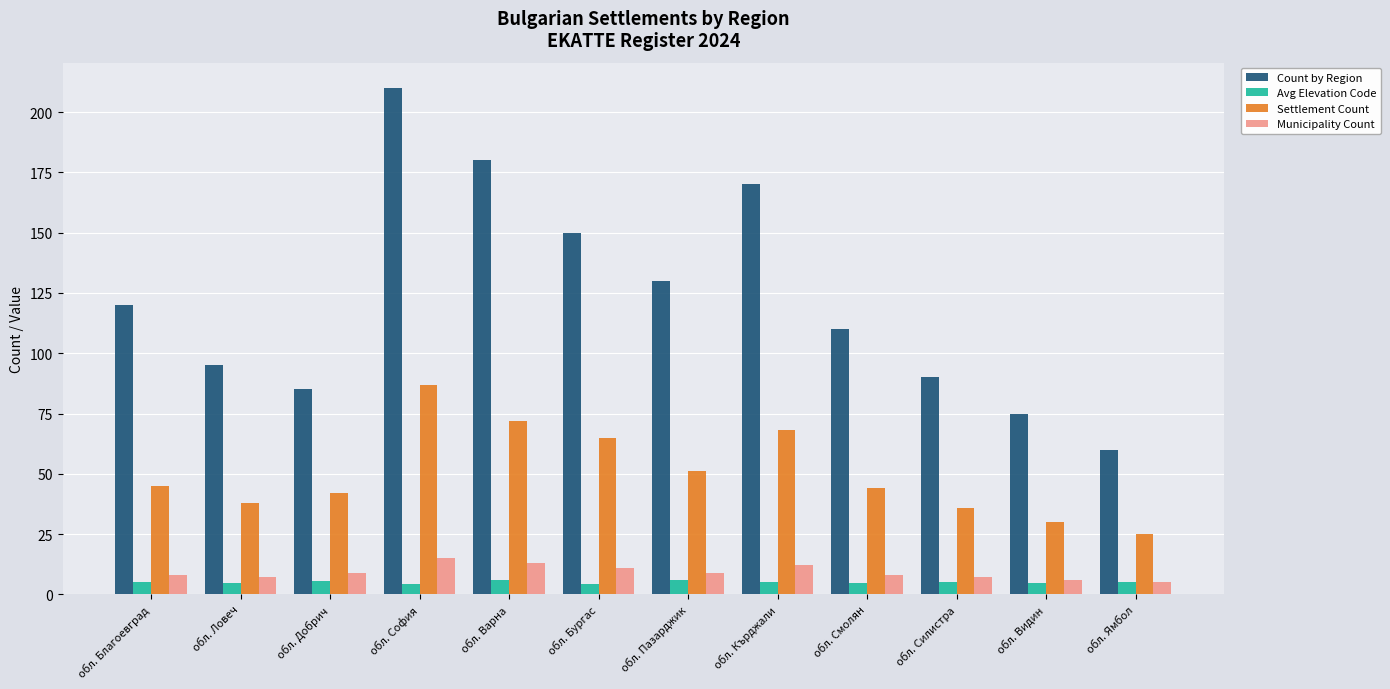

What is the difference between the maximum and minimum values in the Municipality Count series?

10.0